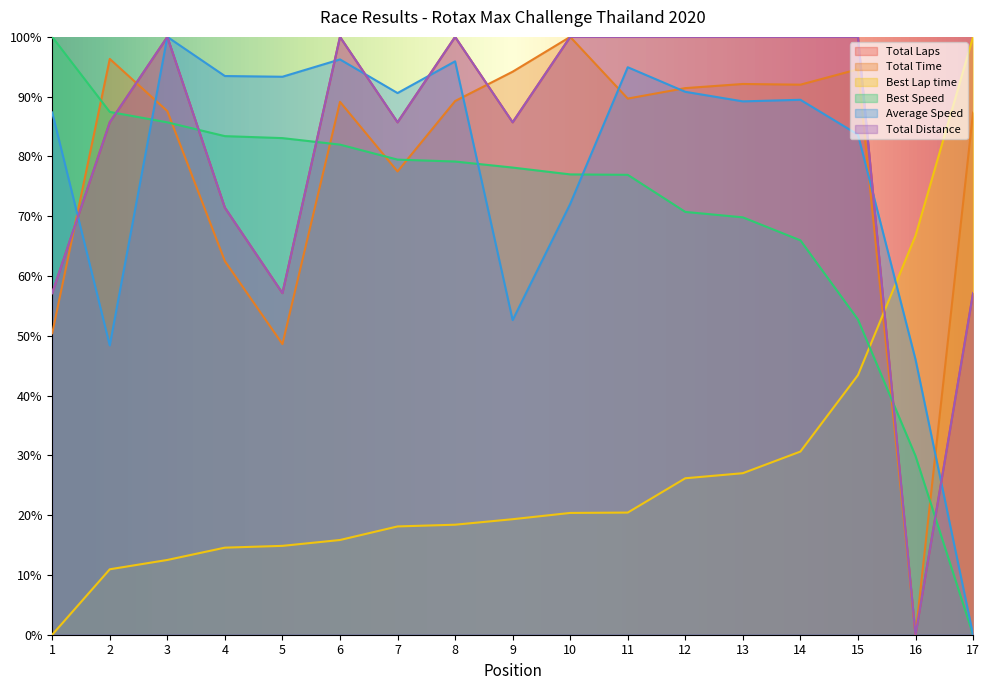

What are all the series names shown in the legend?

Total Laps, Total Time, Best Lap time, Best Speed, Average Speed, Total Distance